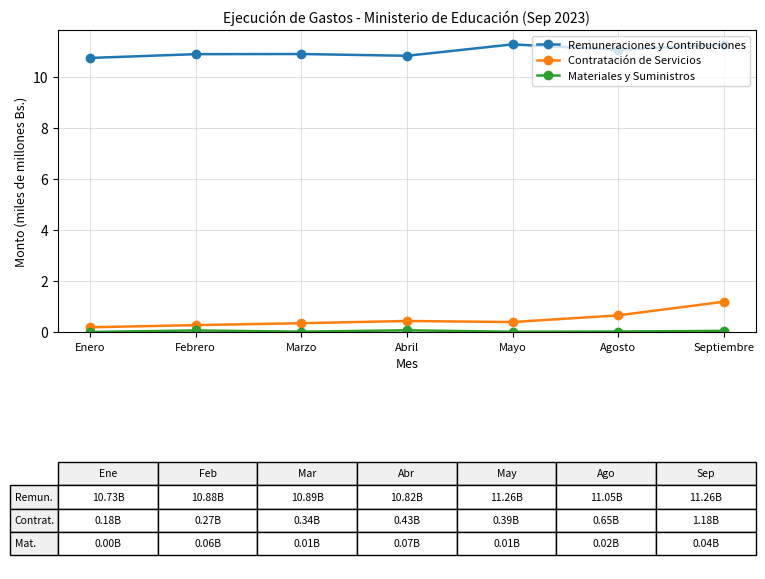

Is it true that Remuneraciones y Contribuciones equals 19.3 at Marzo?

False